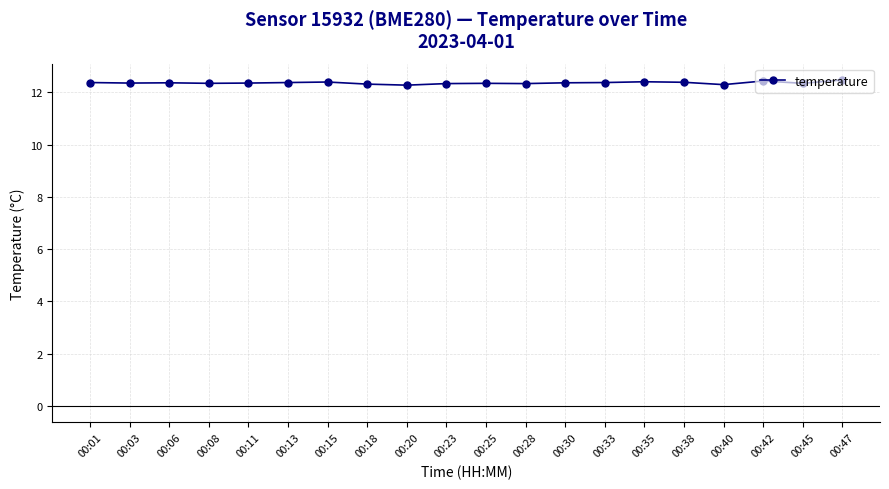

What is the smallest value displayed?

12.3